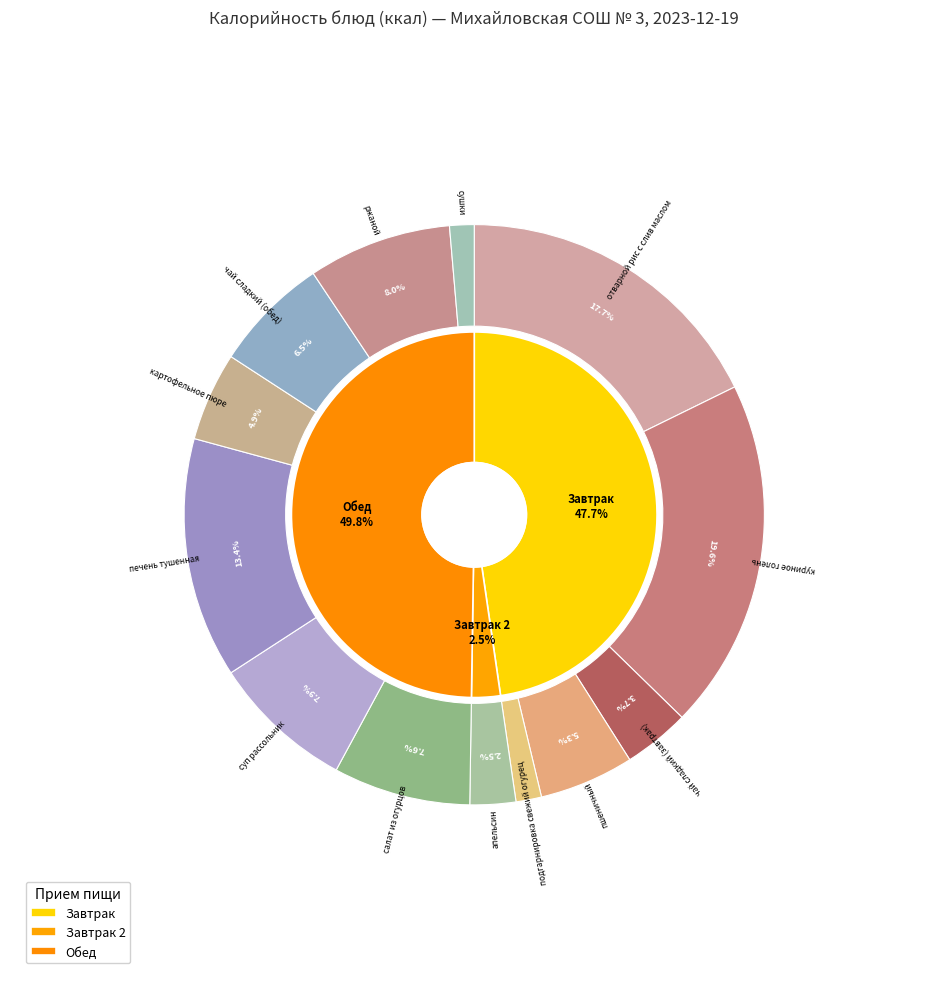

What is the largest slice in the pie chart?

куриное голень